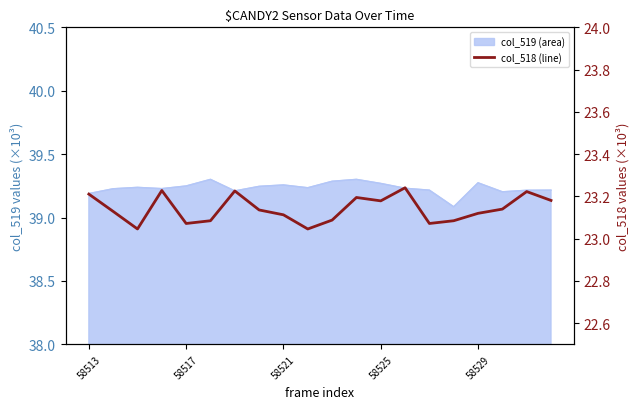

Count the number of categories in the chart.

20